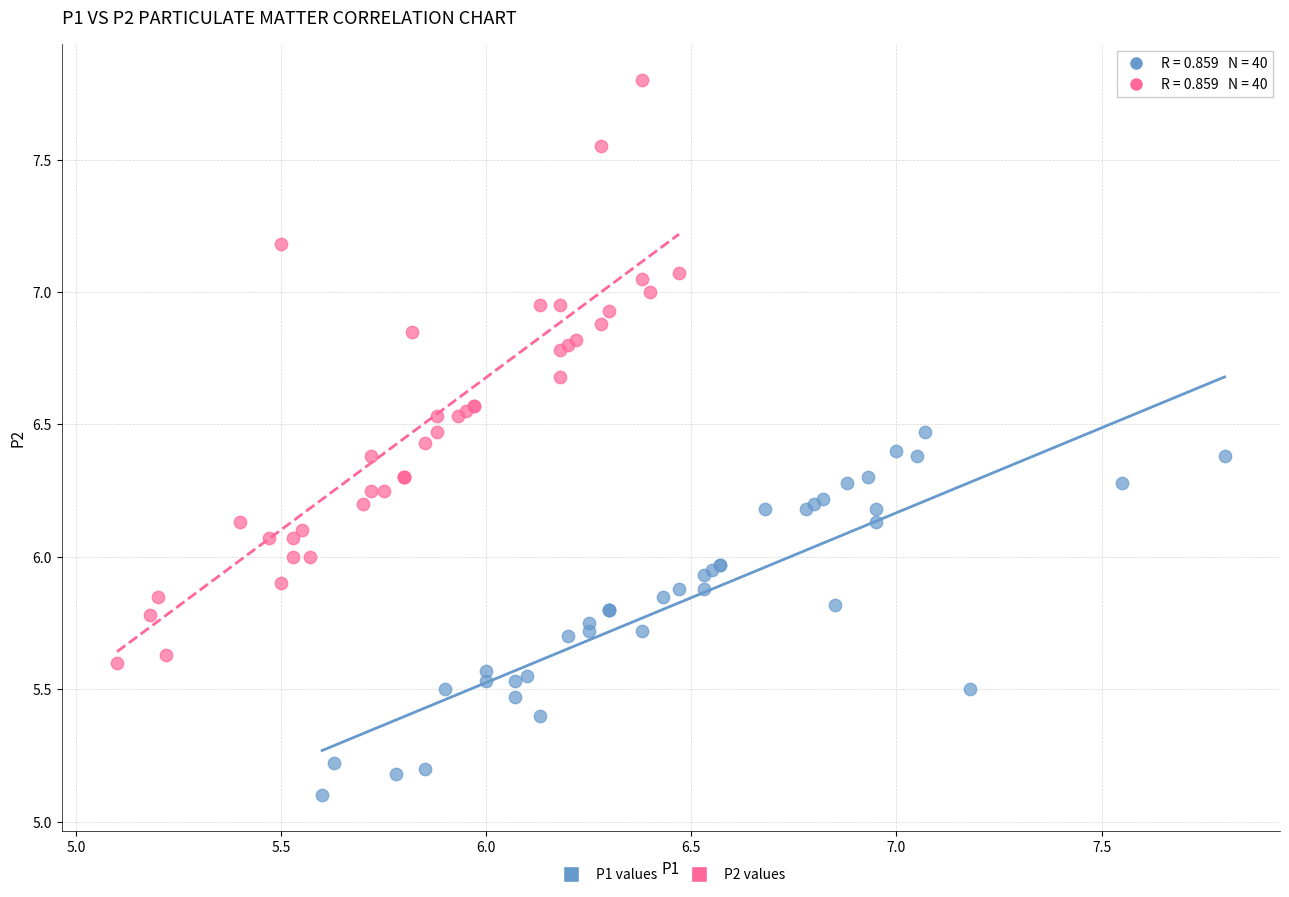

Which series has the largest Y range (max minus min)?

P2 values